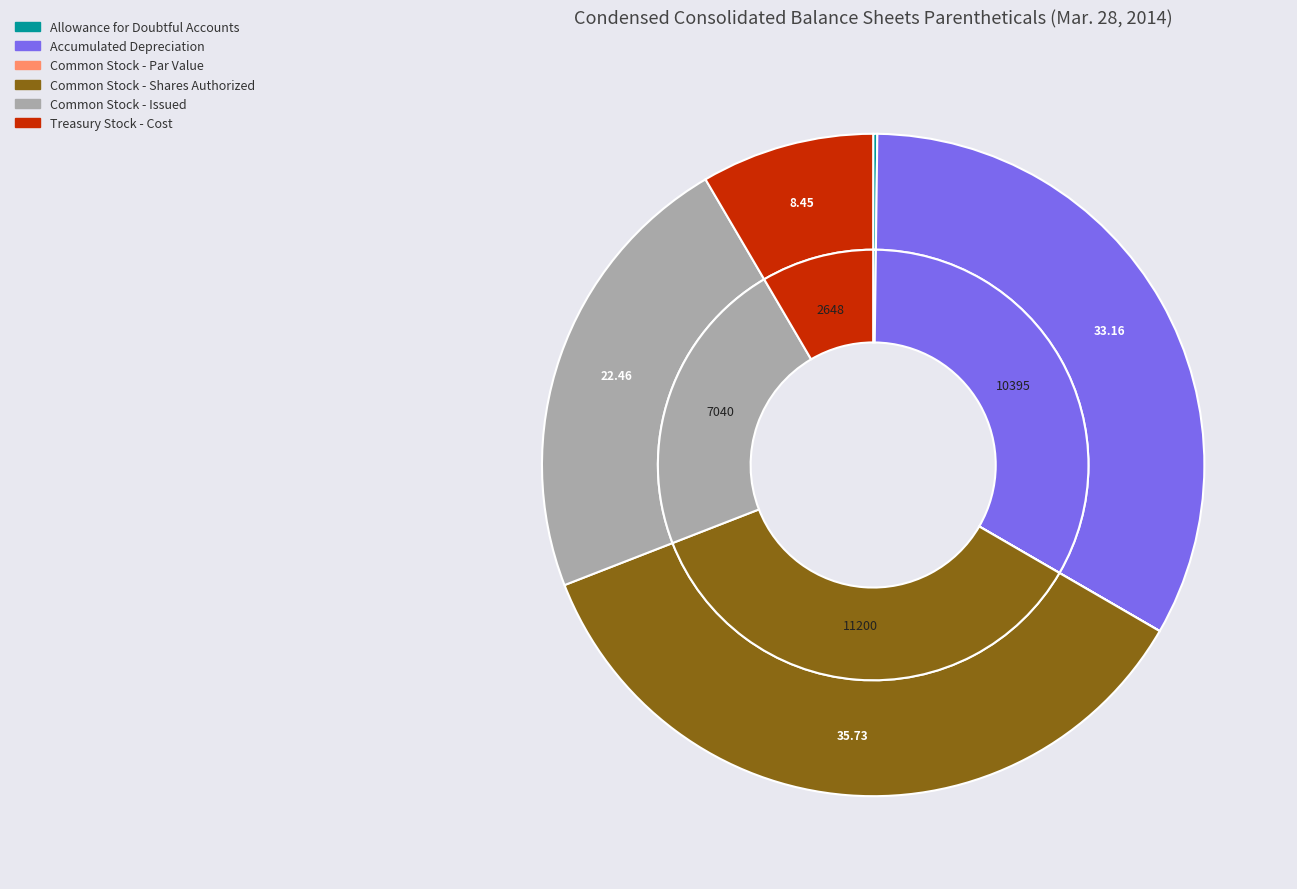

What is the ratio of the value at Common Stock - Issued to the value at Treasury Stock - Cost?

2.7